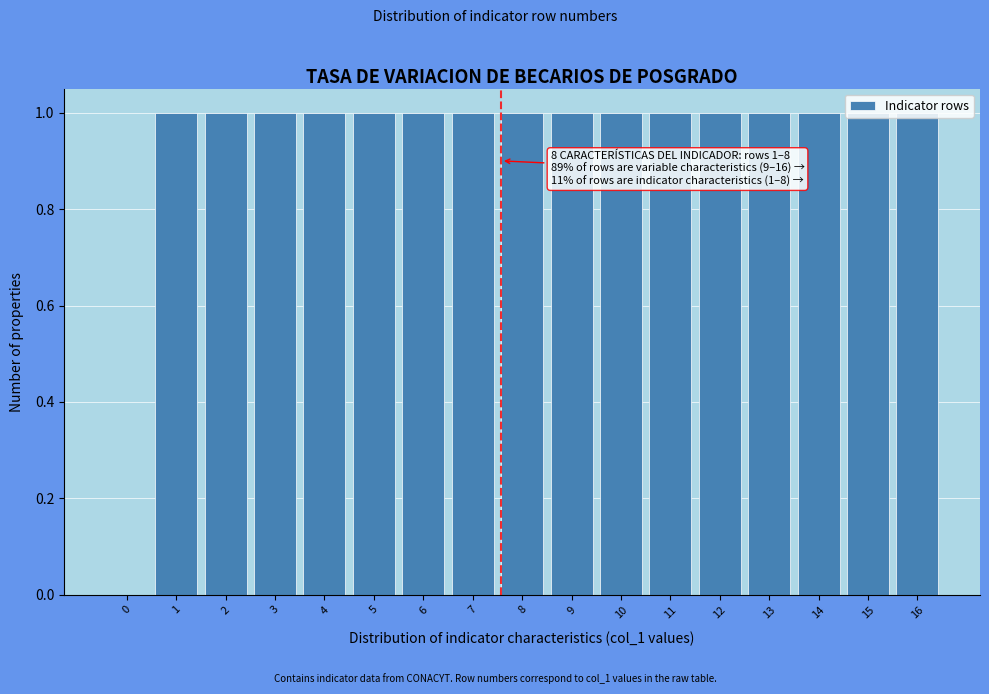

What is the ratio of the value at 2 to the value at 13?

1.0